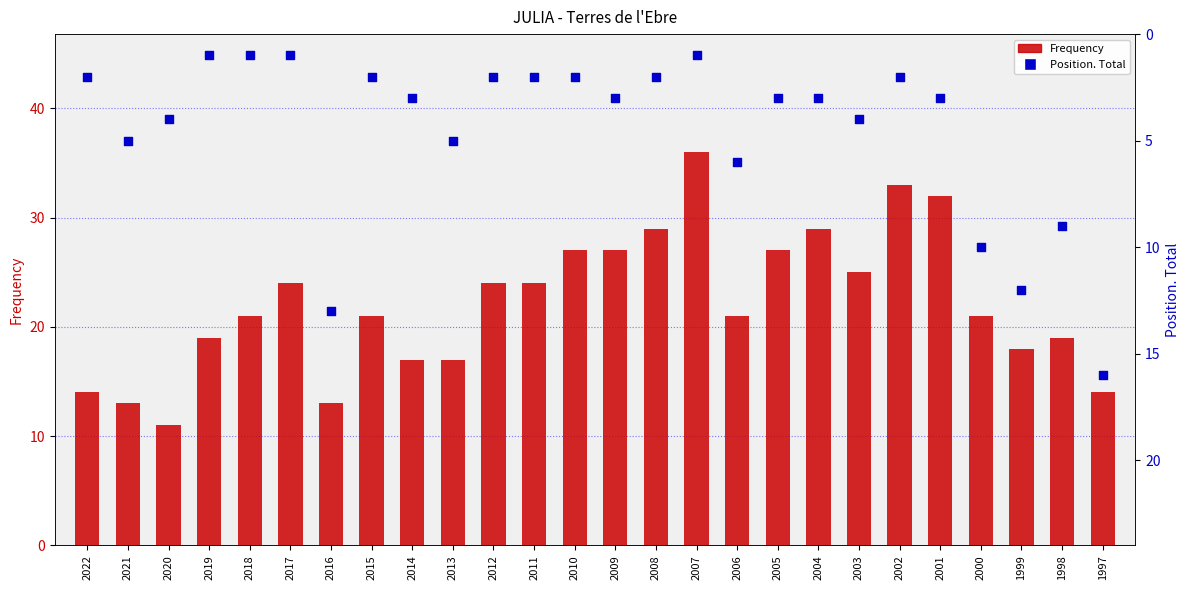

Which series has the largest total across all categories?

Frequency